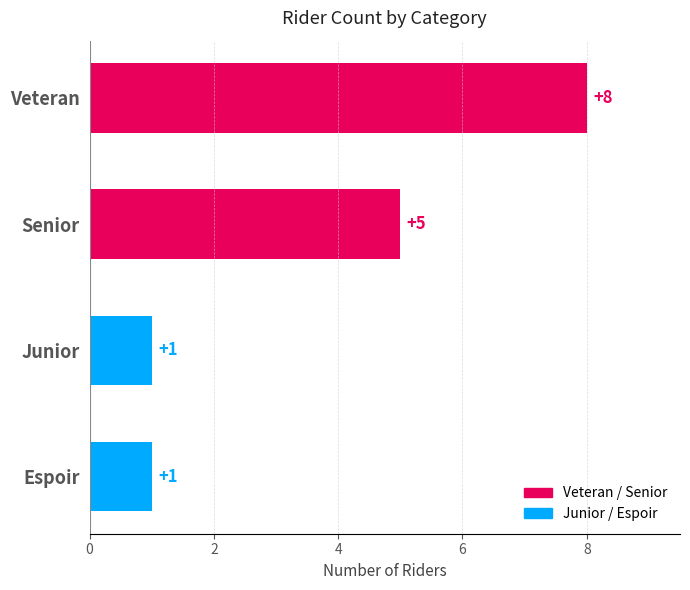

What is the label of the 4th bar from the bottom?

Veteran